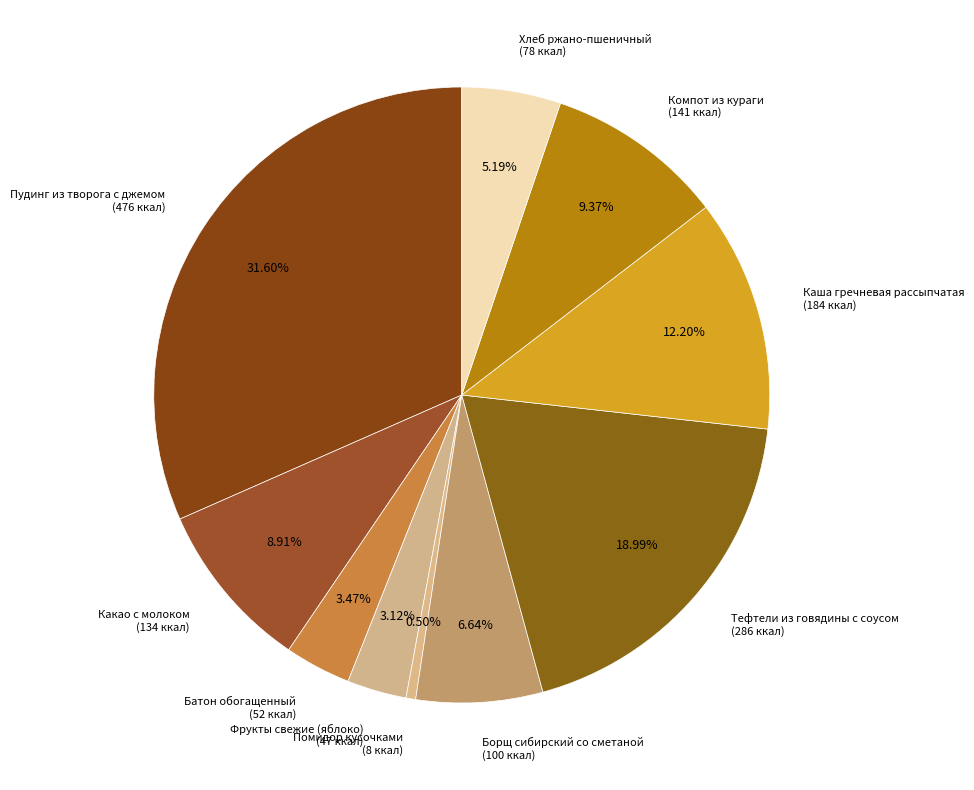

How many segments does this pie chart have?

10